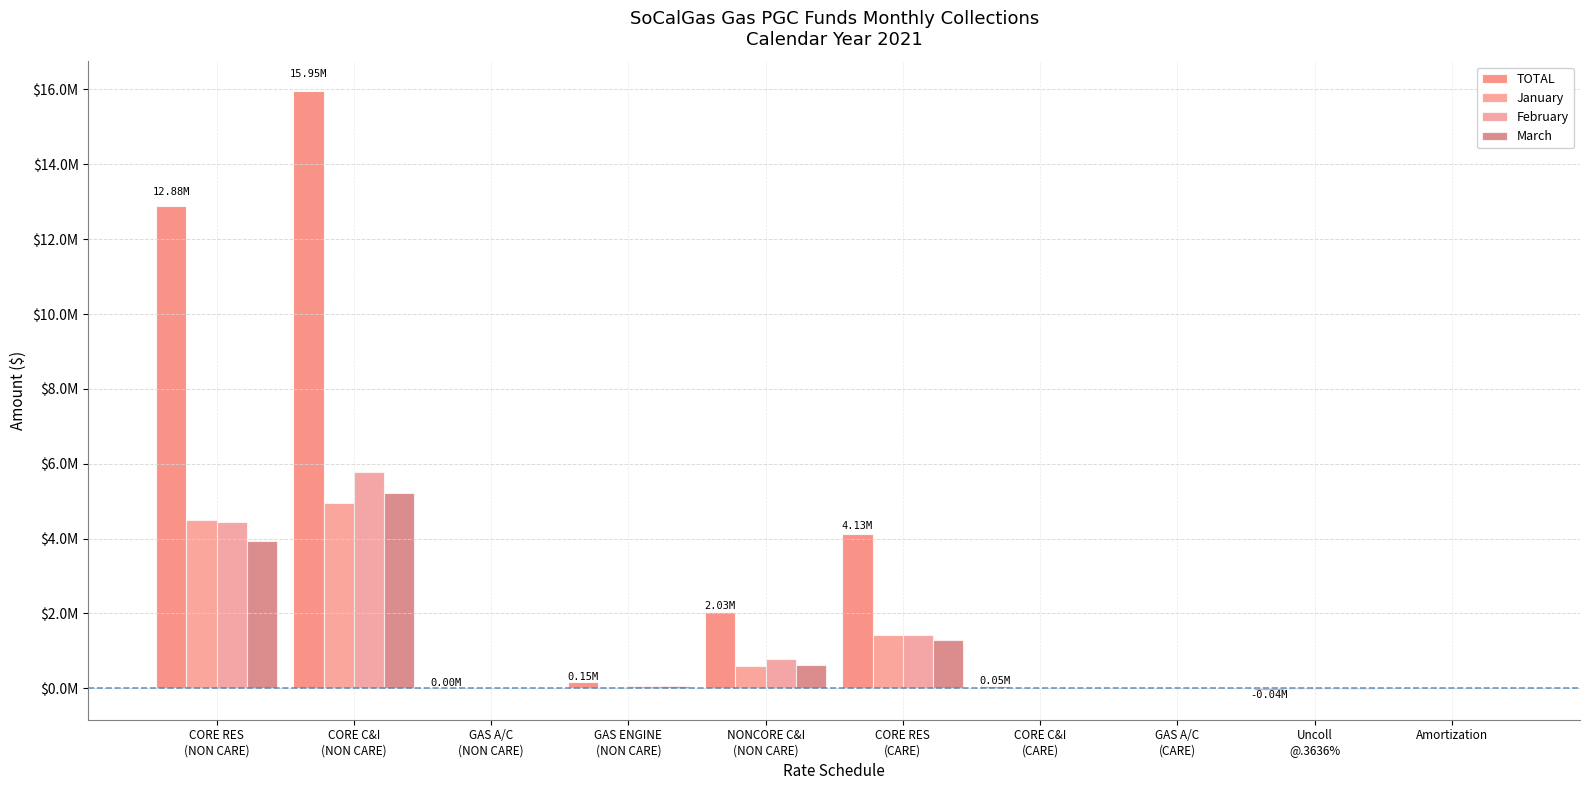

What is the total value across all series at GAS A/C
(NON CARE)?

4621.1